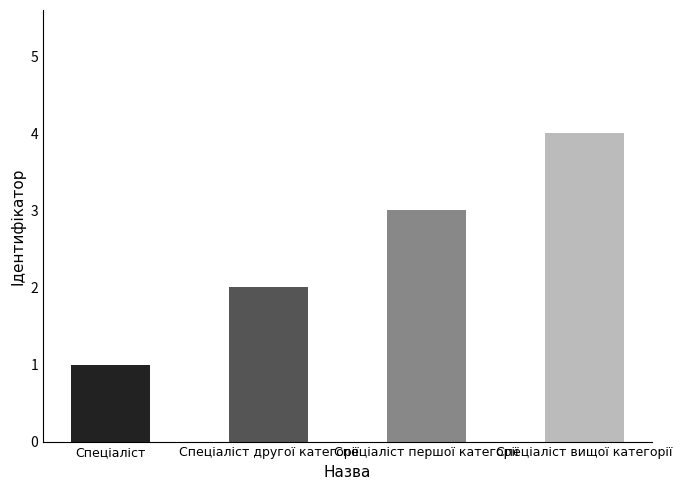

Reading right to left, list all the values displayed in this chart.

4	3	2	1